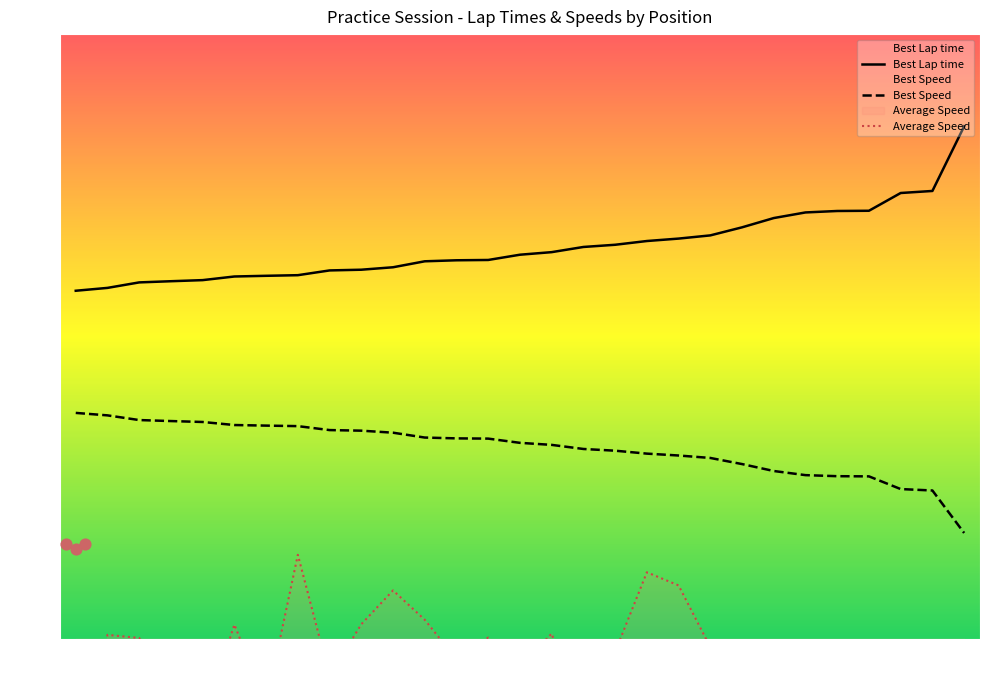

At how many categories does at least one series exceed 51?

29